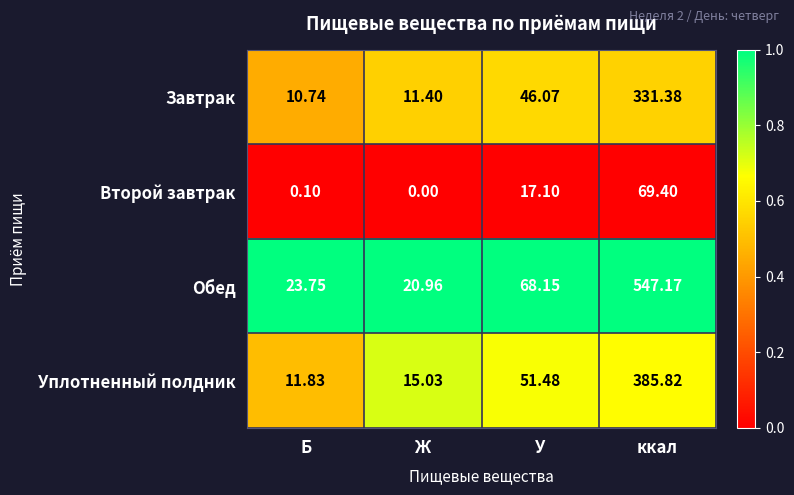

At which label does Обед first exceed 68?

У